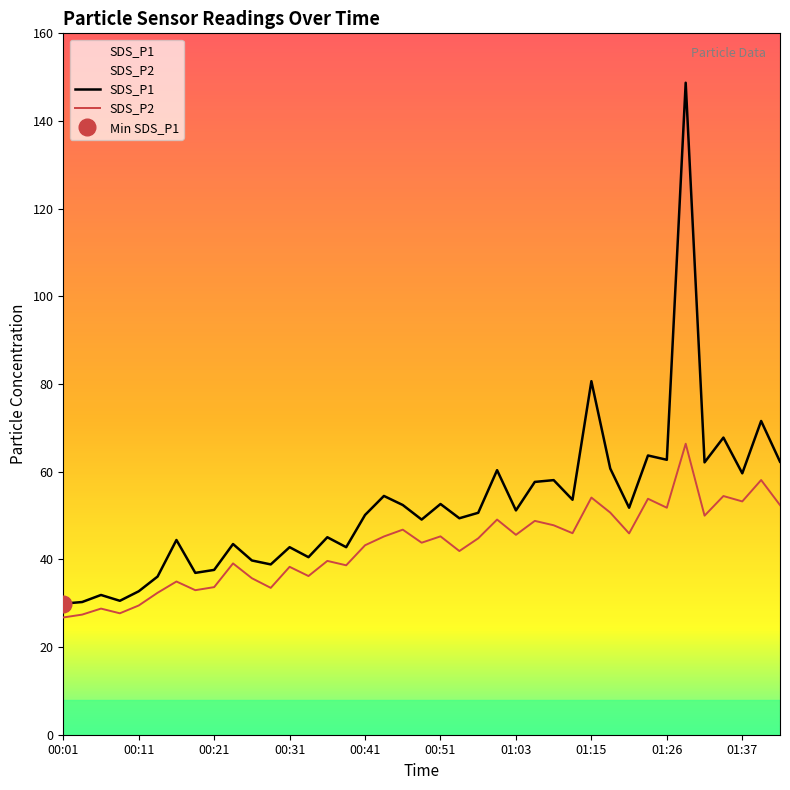

Which category has the lowest value across all series?

00:01